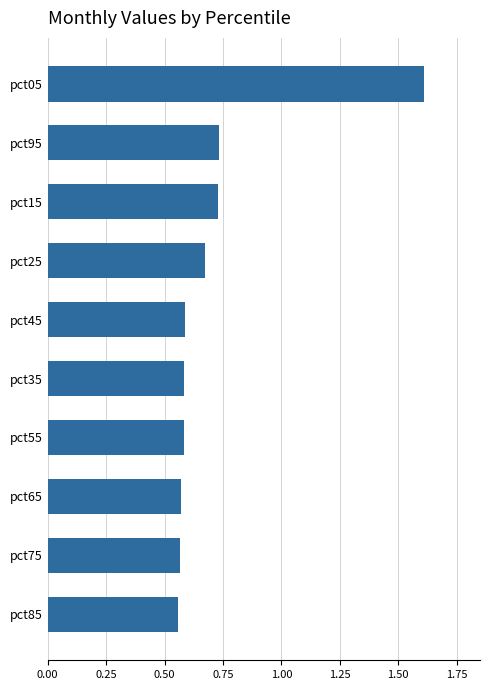

How many data points does each series have?

10